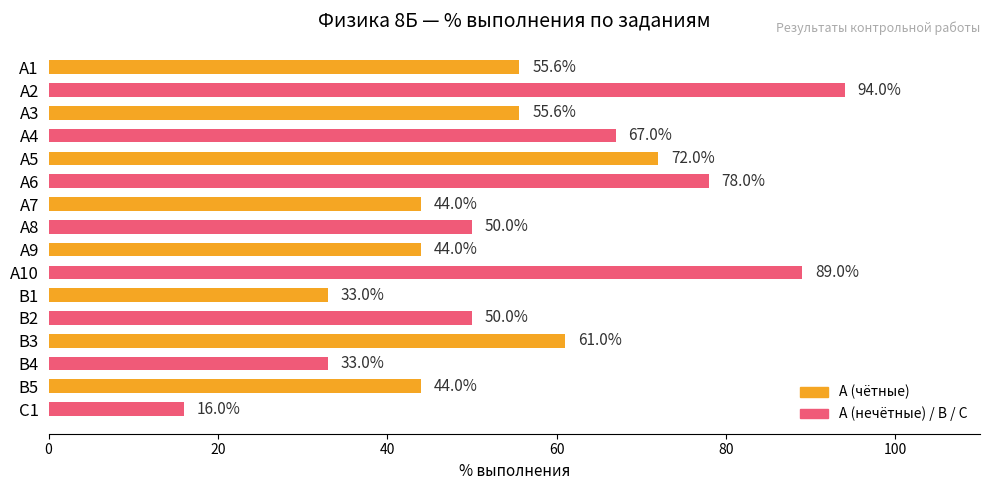

Which category has the lowest value across all series?

С1